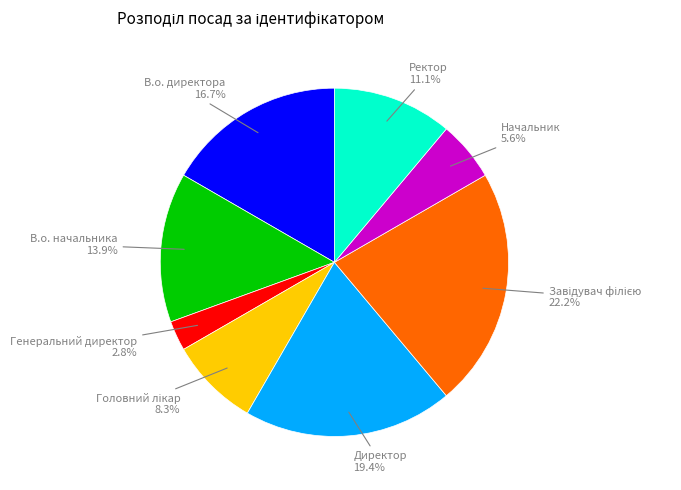

Is there any slice that represents more than half of the pie?

No